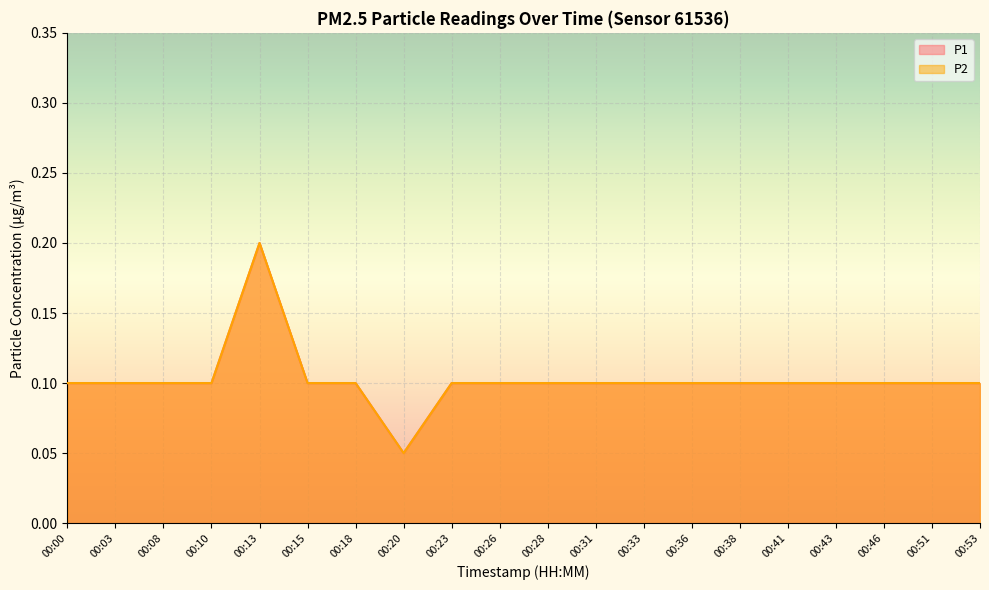

Does the chart display data point markers on the line(s)?

No